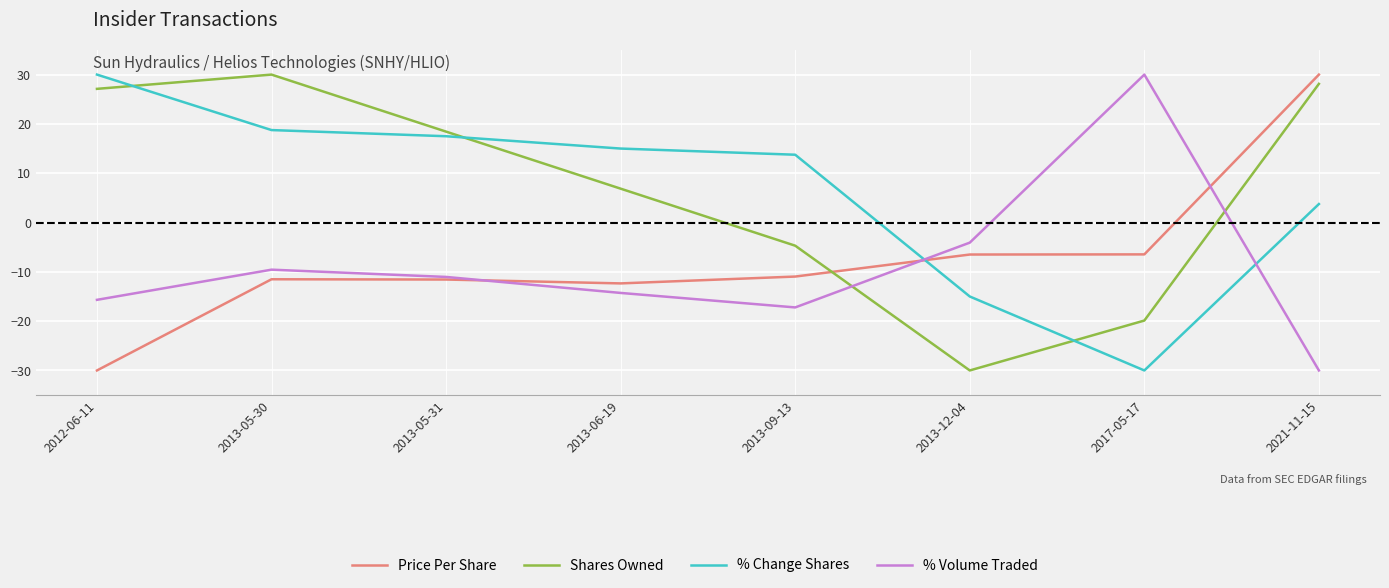

How many lines are shown in the chart?

4